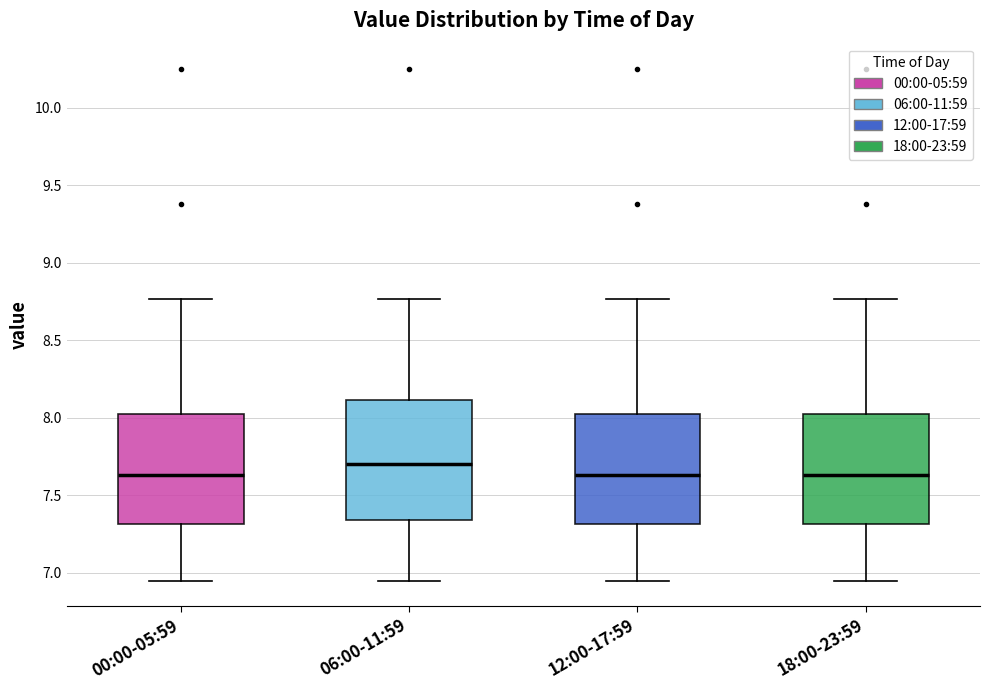

Where does the median line of the box for 12:00-17:59 sit on the y-axis? The values are not printed on the chart, so give them approximately, as read against the axis.

7.65